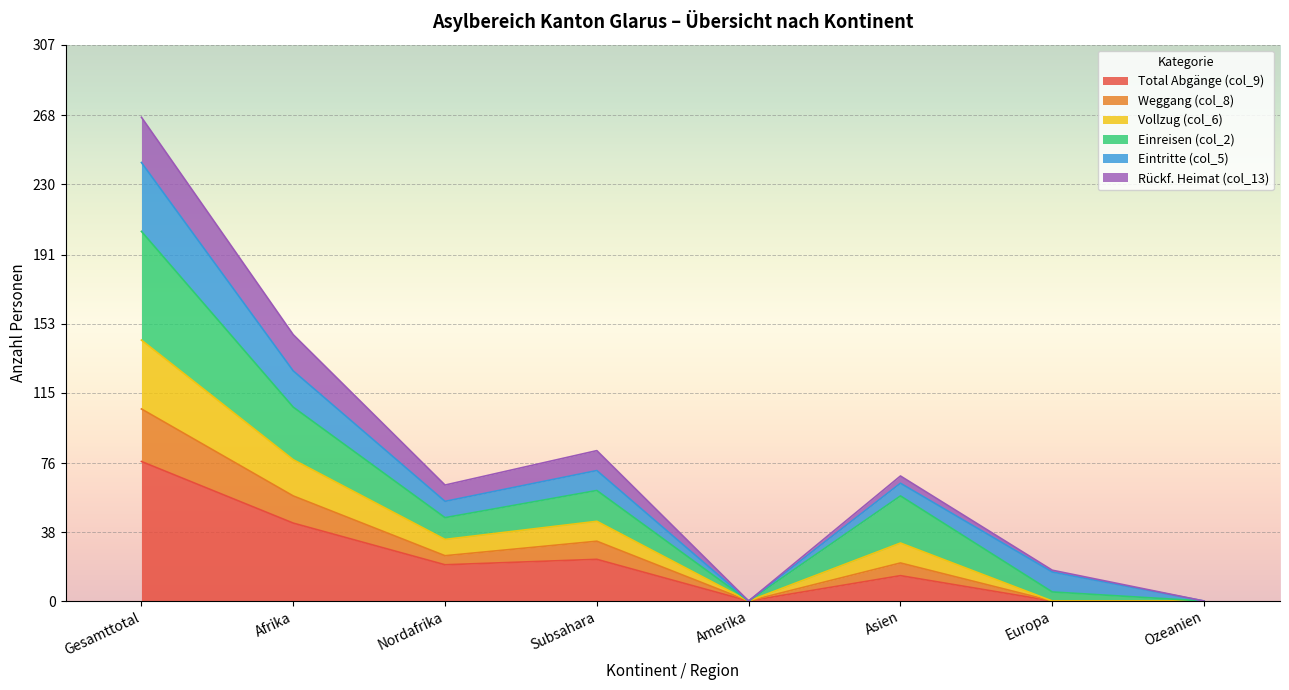

How many lines are shown in the chart?

6